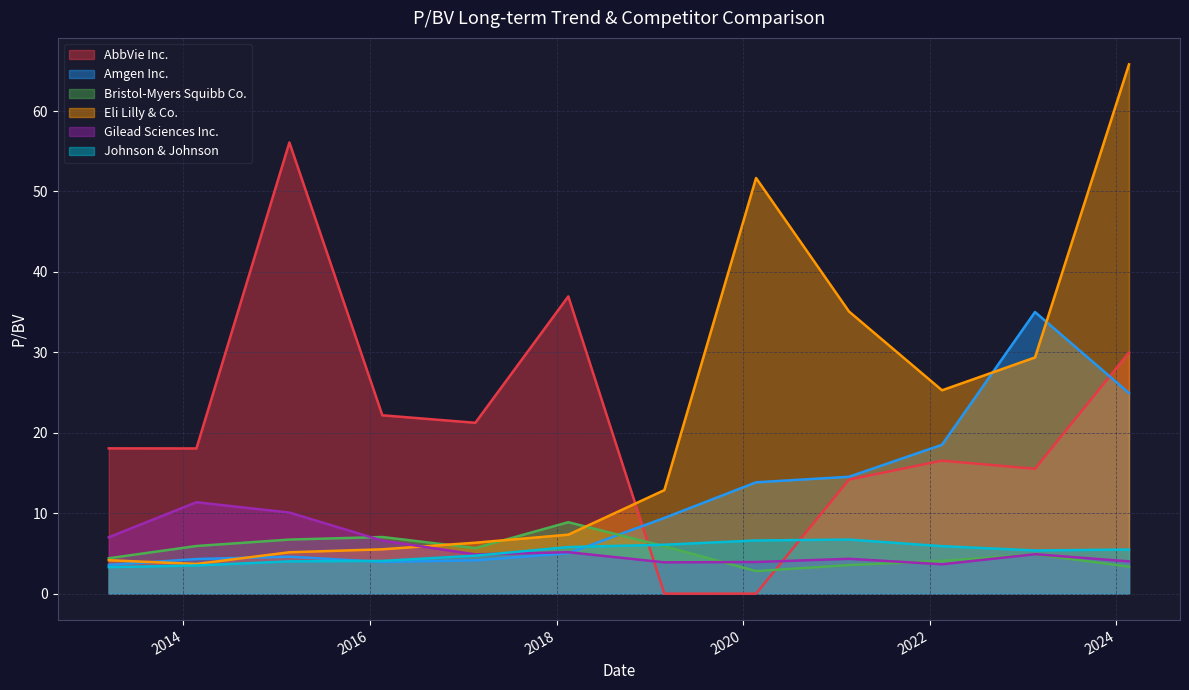

After their last crossing, which series has the higher values: Gilead Sciences Inc. or Johnson & Johnson?

Johnson & Johnson